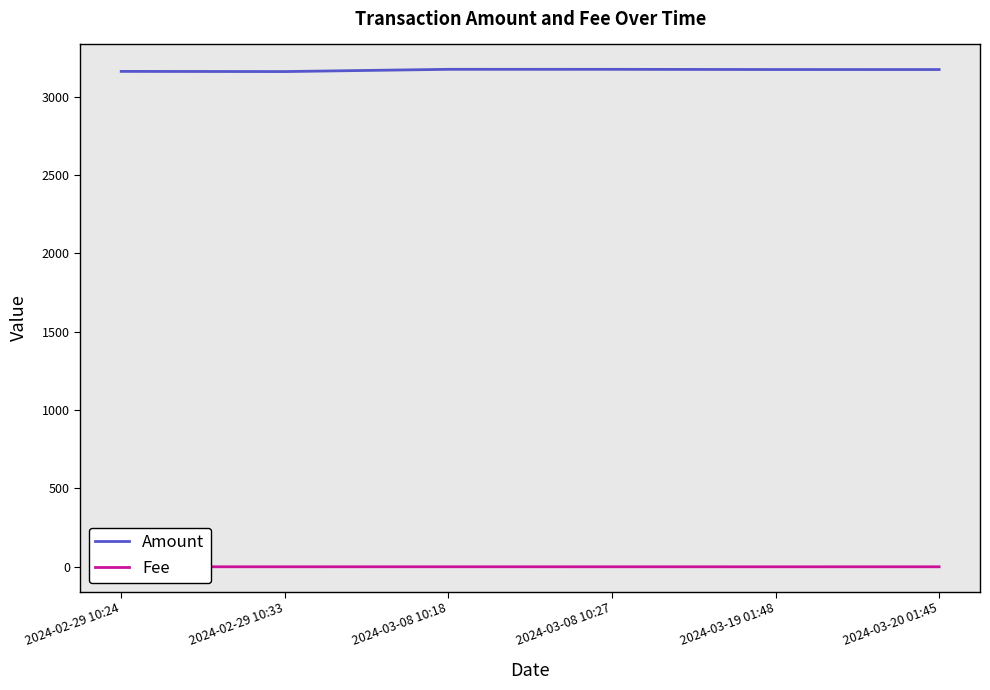

At which label does Amount reach its peak?

2024-03-08 10:18